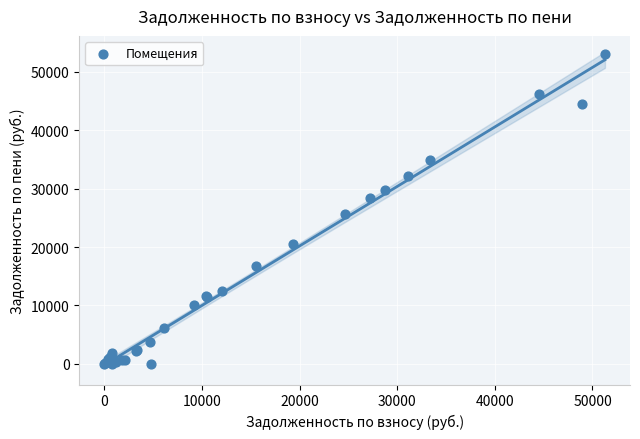

What Y value in the scatter plot is closest to 26575?

25597.4